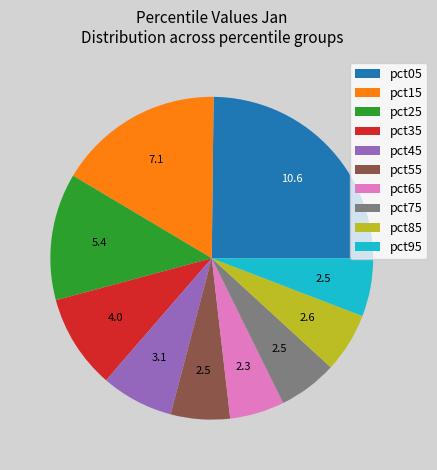

True or false: pct65 accounts for 5% of the total.

True